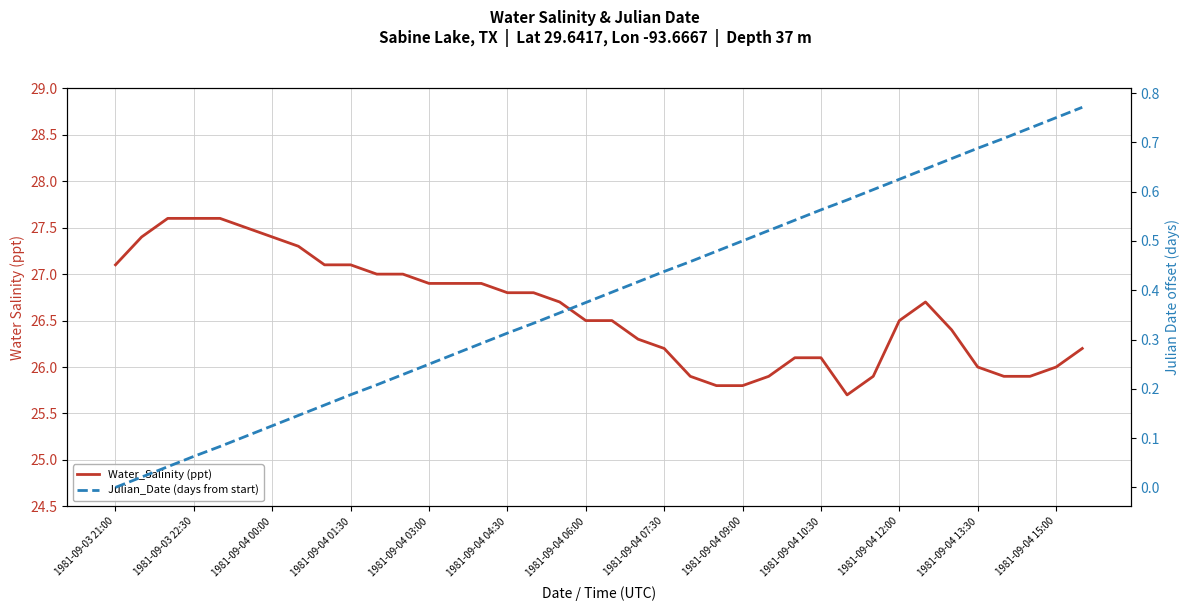

True or false: Water_Salinity (ppt) and Julian_Date (days from start) intersect in this chart.

False